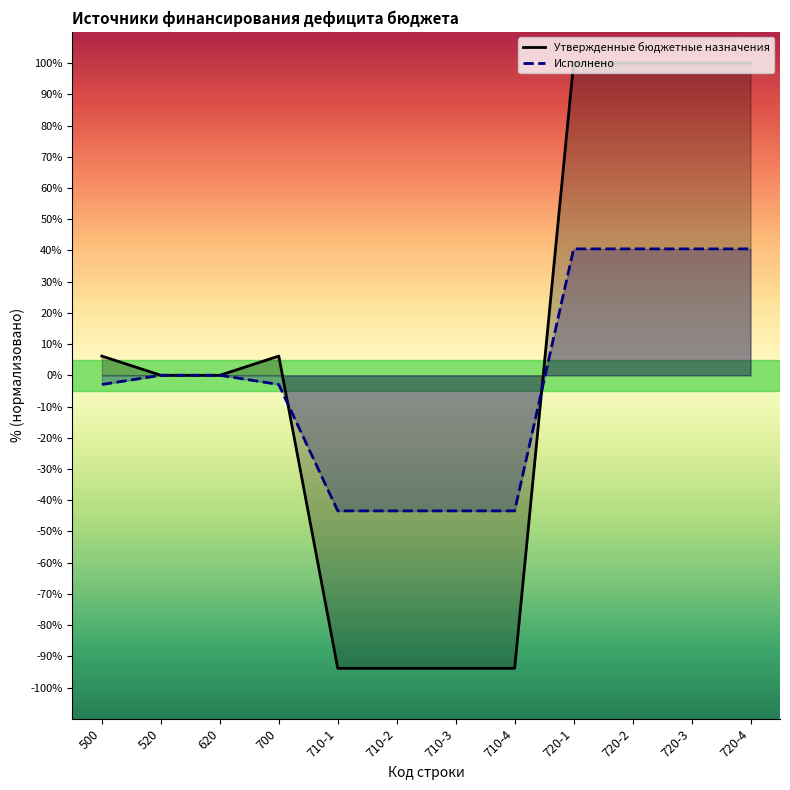

What is the sum of the Исполнено values at 720-2 and 720-1?

81.0